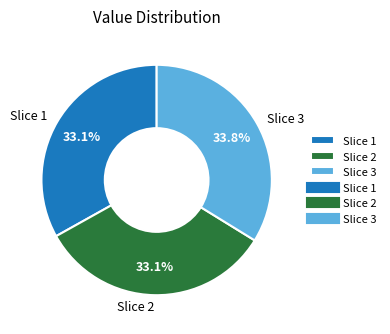

What percentage is NOT represented by Slice 2?

66.9%